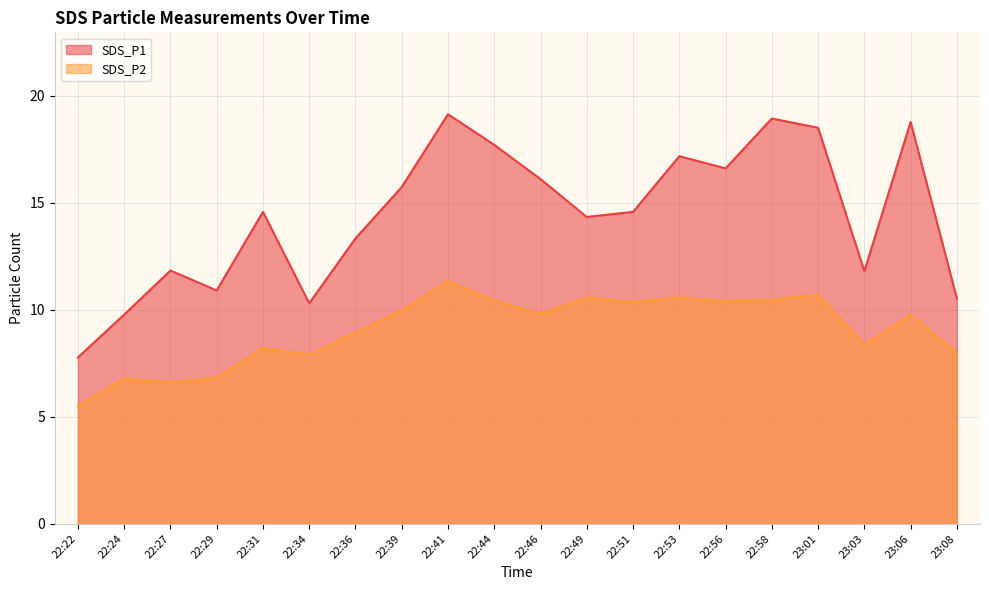

How many lines are shown in the chart?

2